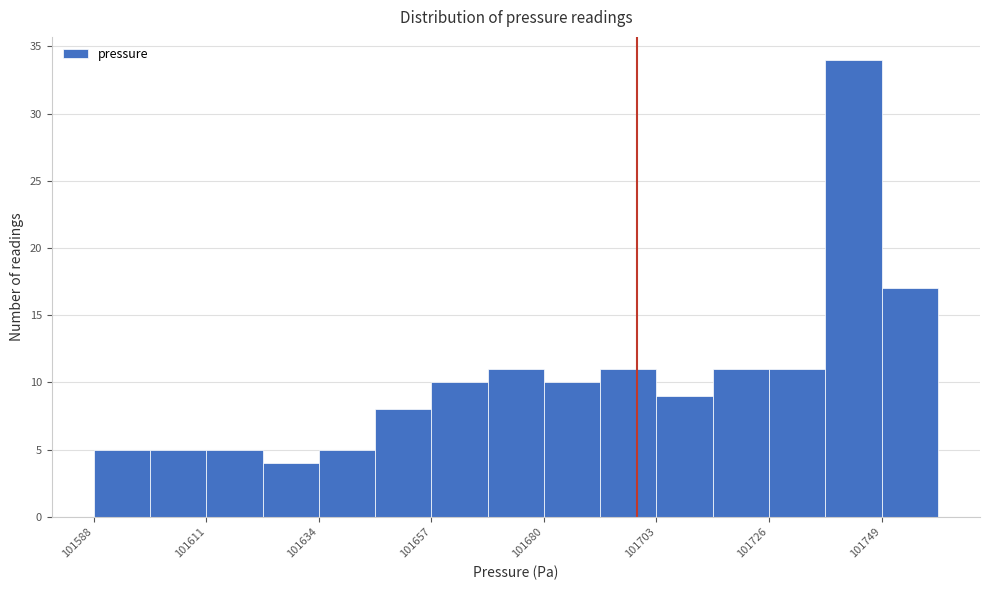

Around what value on the x-axis is the tallest bar? Give the approximate position of its centre, as read against the axis.

101745